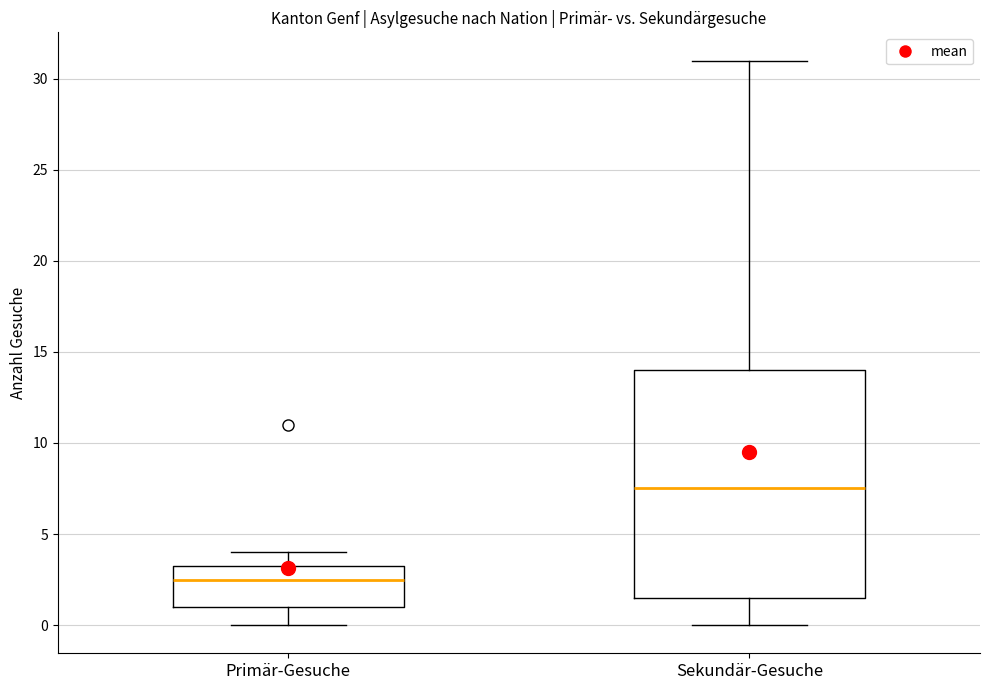

Which box has the lowest median line?

Primär-Gesuche